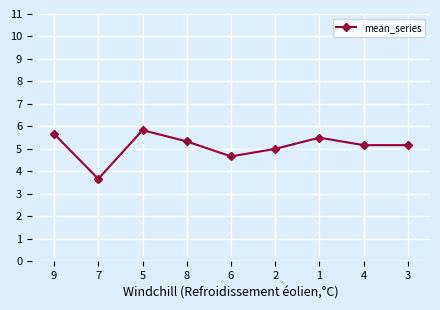

Approximately how many times larger is the value at 8 compared to 2?

1.1